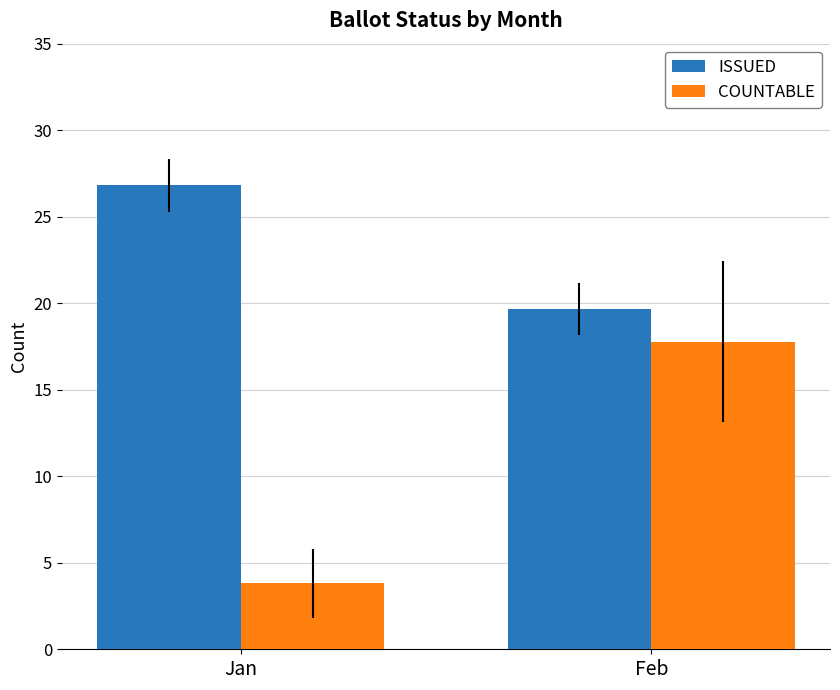

What is the maximum value shown in the chart?

26.8